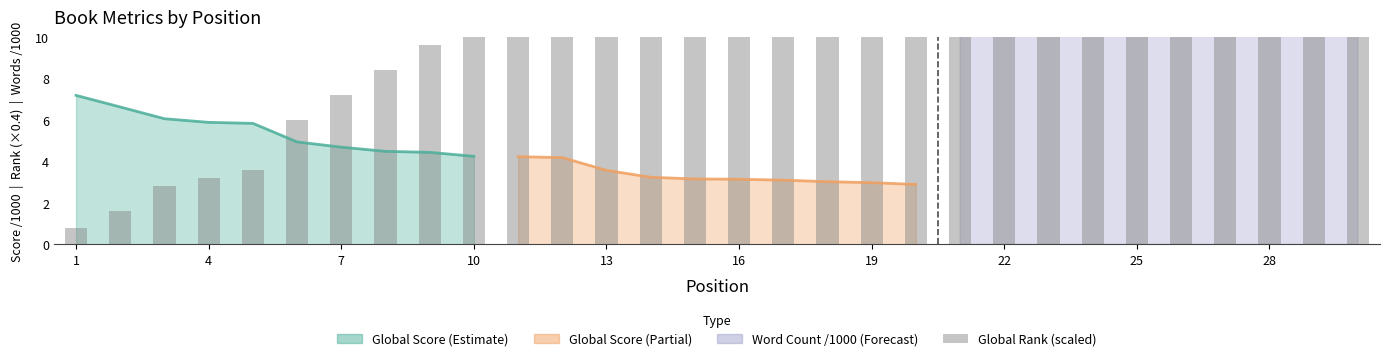

What is the difference between the second highest and second lowest values?

34.8